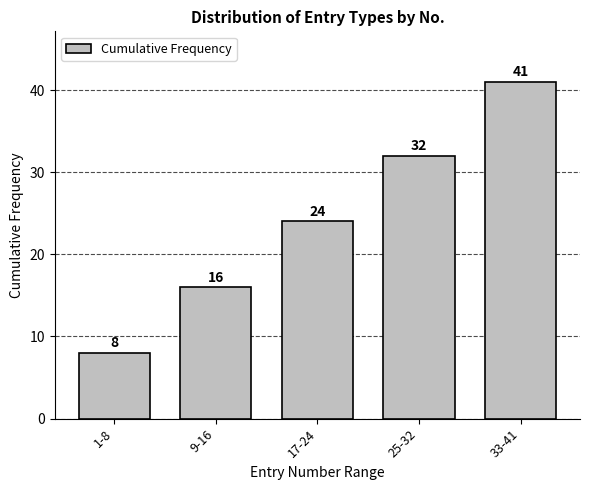

Reading left to right, extract all data points from this chart.

8	16	24	32	41